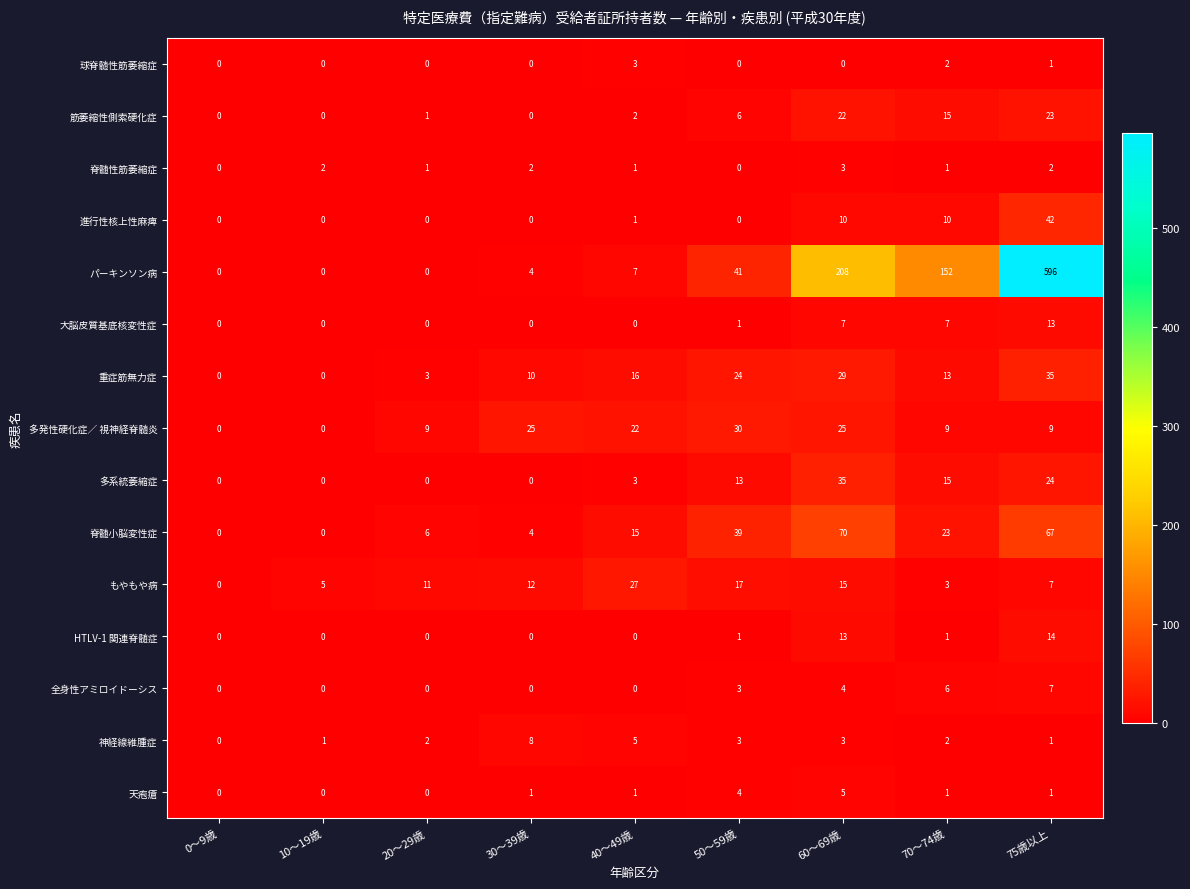

Is it true that 脊髄小脳変性症 equals 15 at 75歳以上?

False